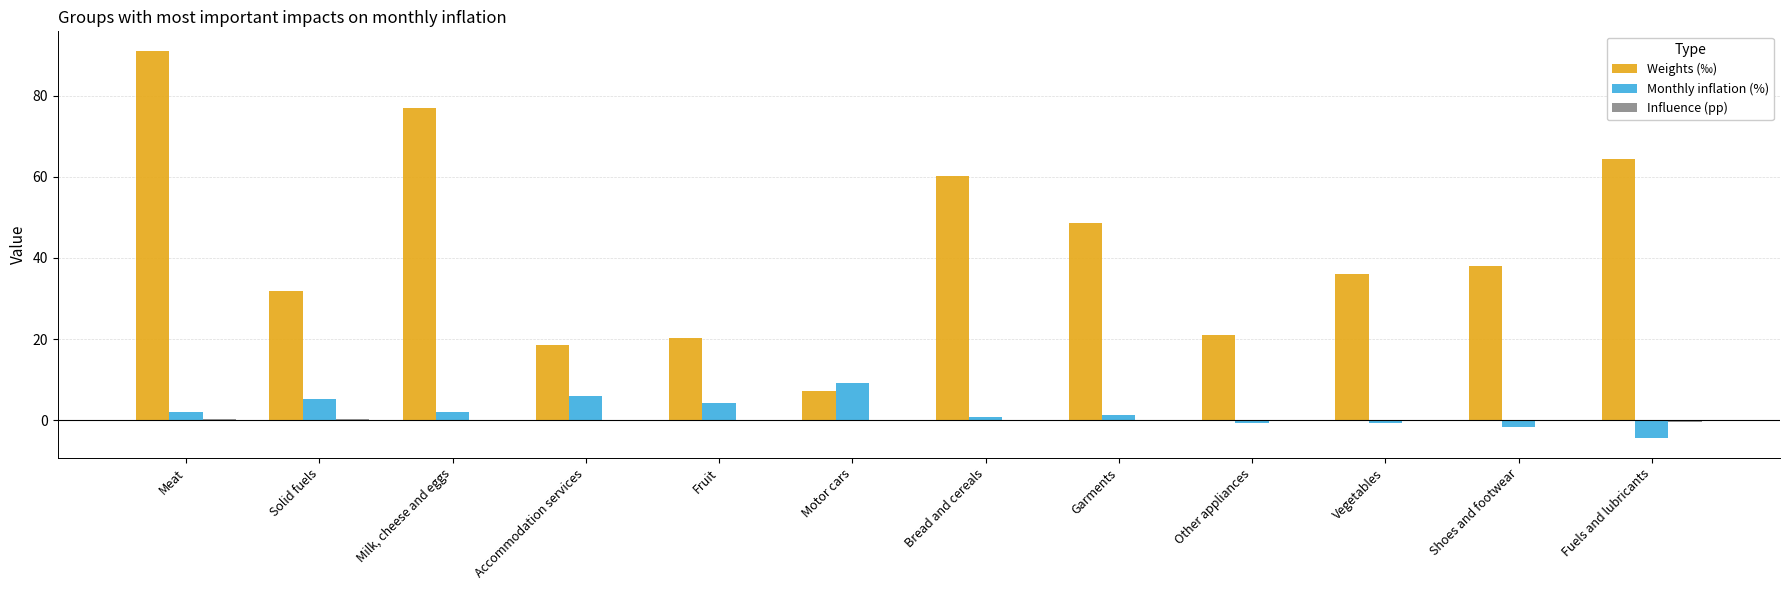

Which series has the largest range (max minus min)?

Weights (‰)